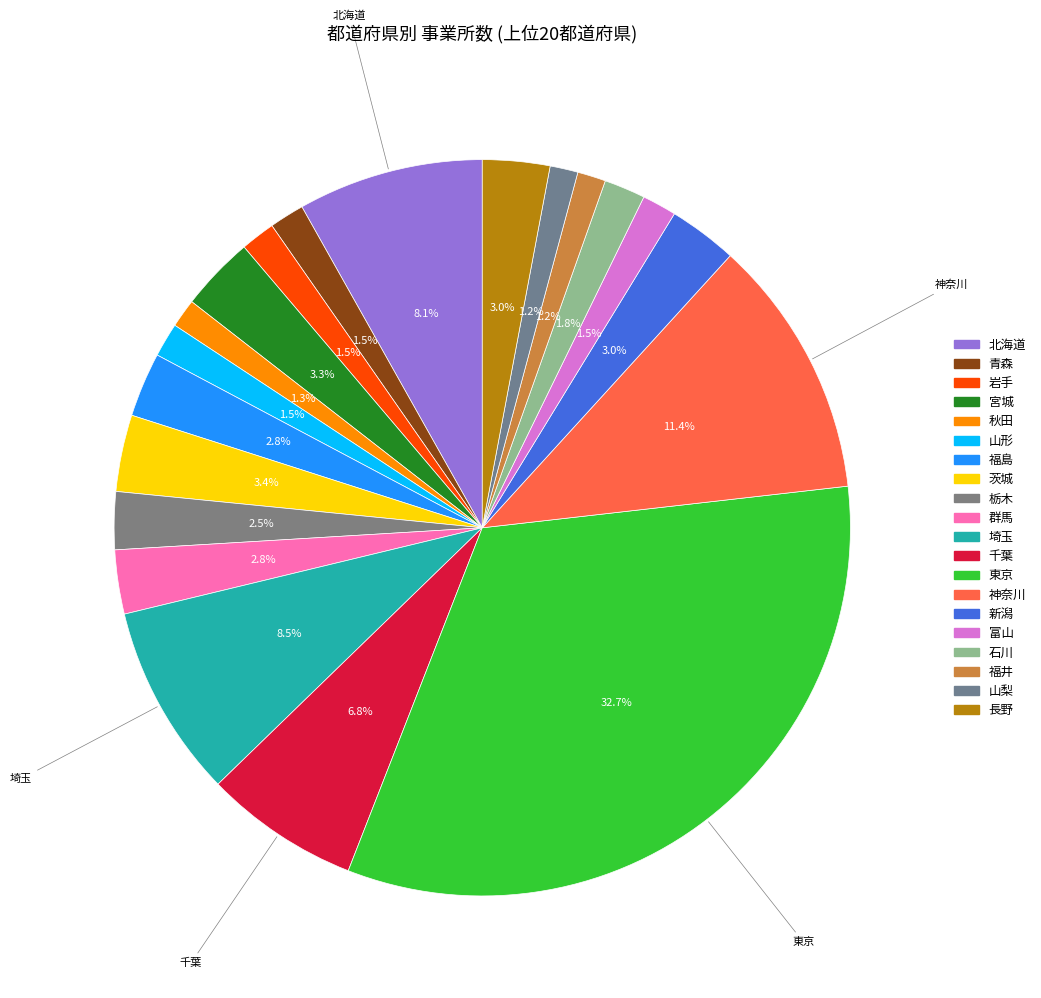

How many slices are in this pie chart?

20